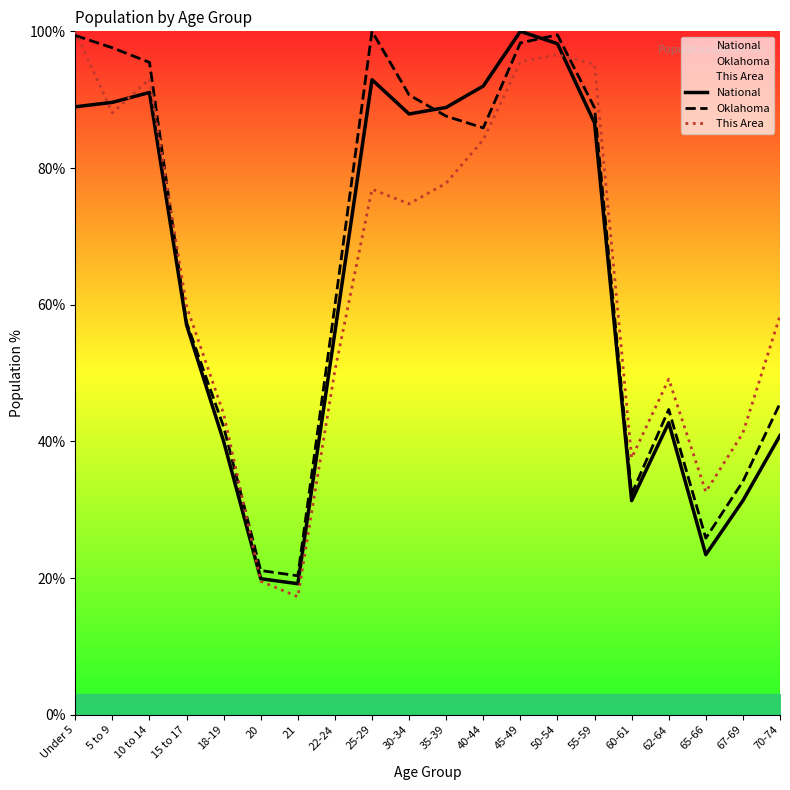

What is the value of the This Area point at the 3rd from the left?

93.0